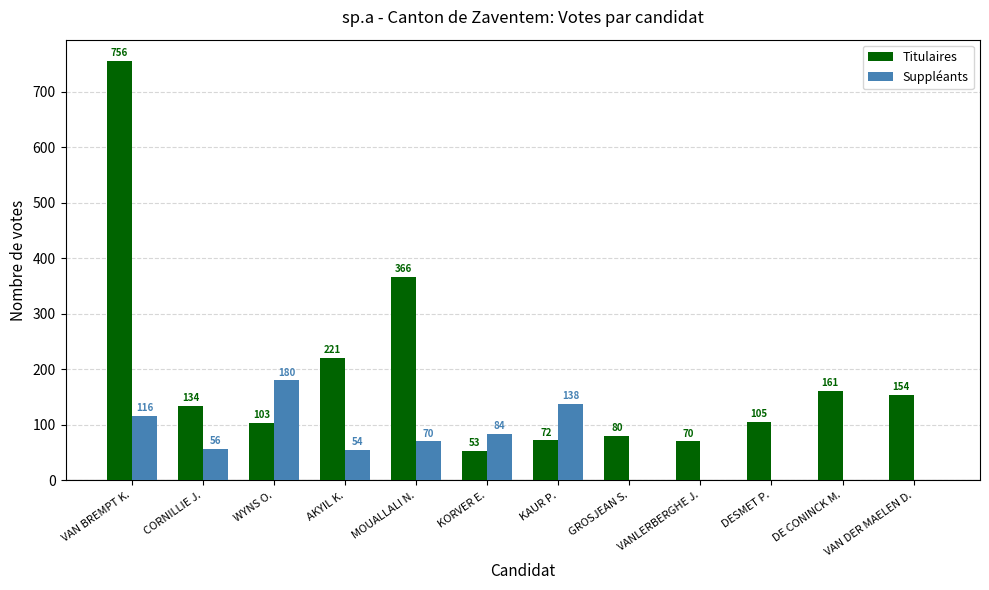

What is the spread (max minus min) of values at CORNILLIE J.?

78